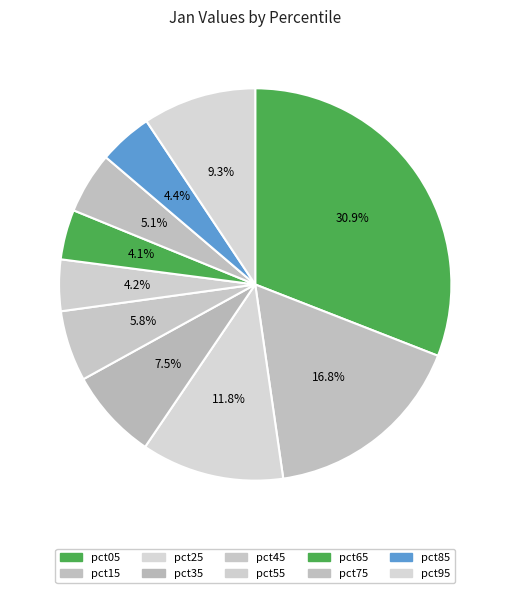

Is it true that pct25 is 3% of the pie?

False